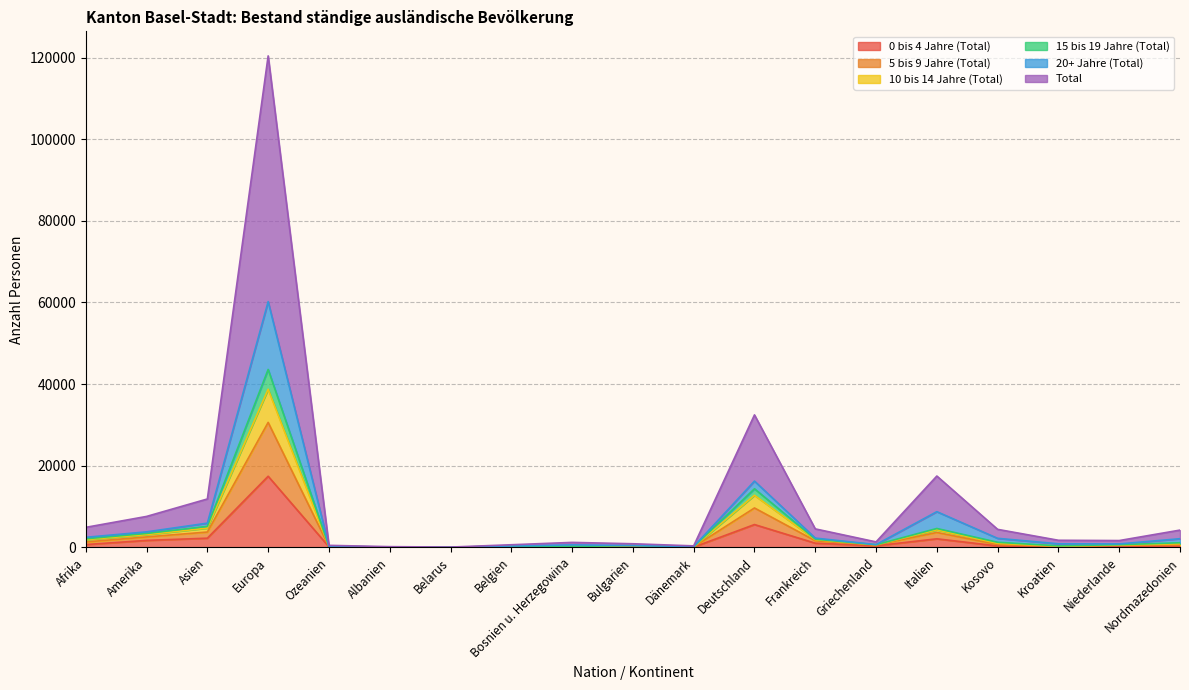

Is it true that 10 bis 14 Jahre (Total) equals 122 at Albanien?

False